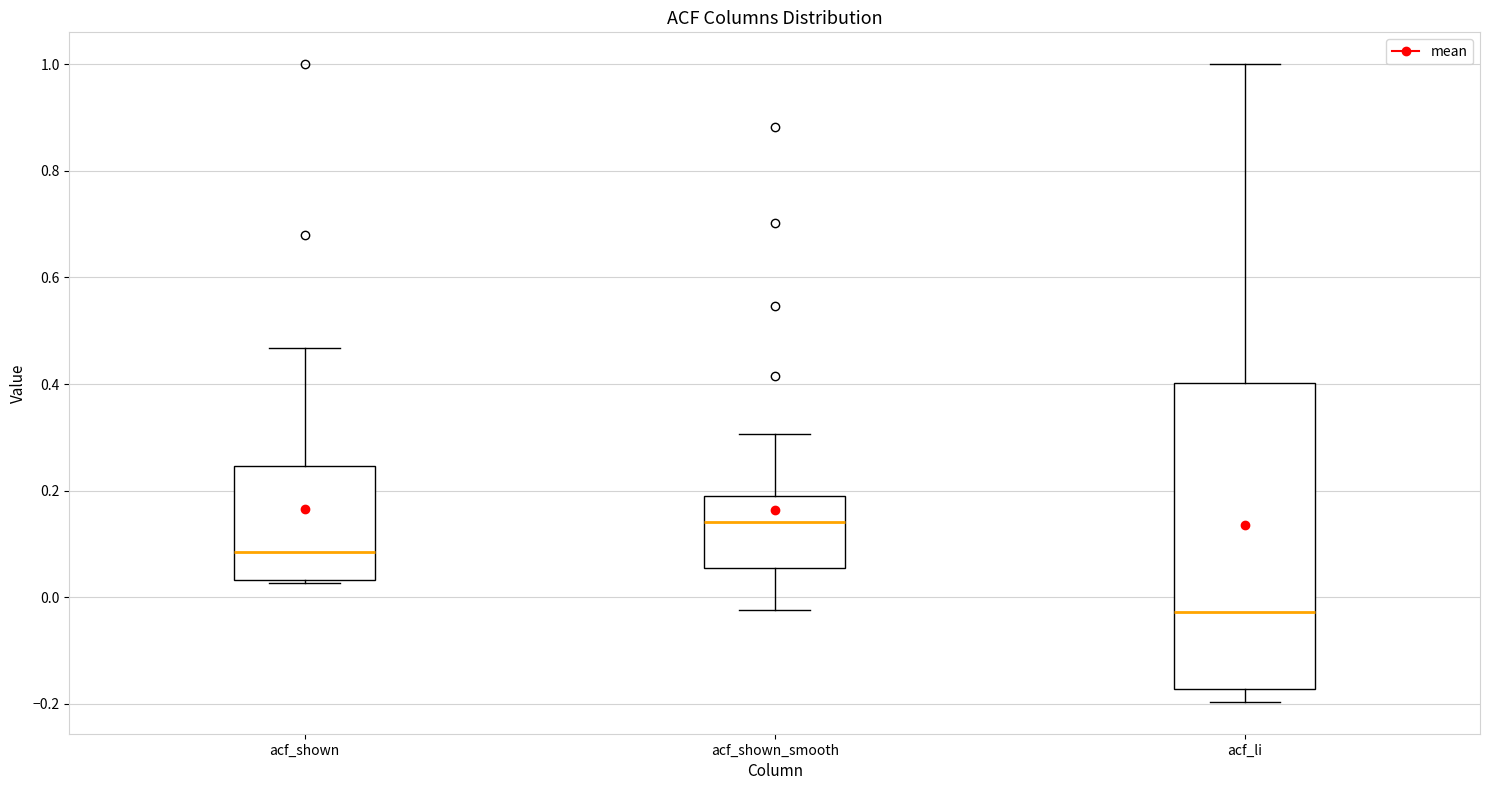

Reading left to right, transcribe this box plot: for each box, give where its median line is, the range the box spans, and where its two whiskers end, as read against the y-axis. The values are not printed on the chart, so give them approximately, as read against the axis.

acf_shown: median 0.08, box 0.04 to 0.24, whiskers 0.02 to 0.46
acf_shown_smooth: median 0.14, box 0.06 to 0.18, whiskers -0.02 to 0.30
acf_li: median -0.02, box -0.18 to 0.40, whiskers -0.20 to 1.00